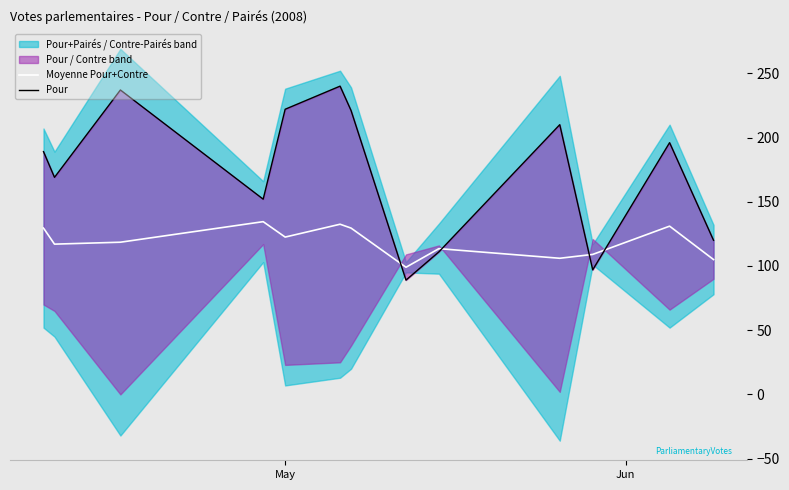

What is the maximum value for Moyenne Pour+Contre?

134.5